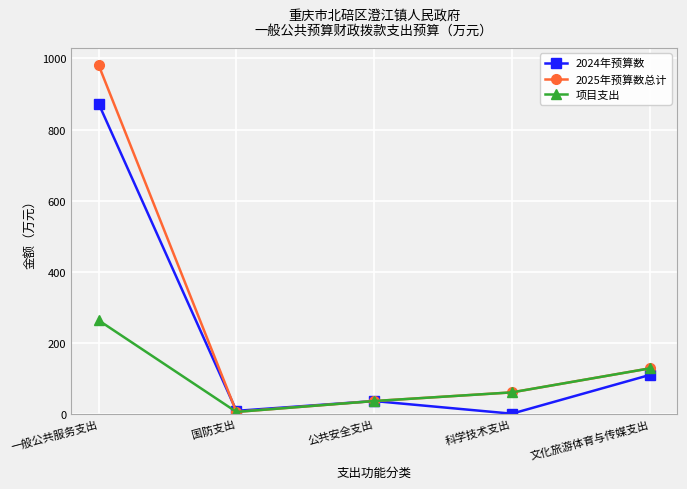

What is the label of the 3rd point from the left?

公共安全支出